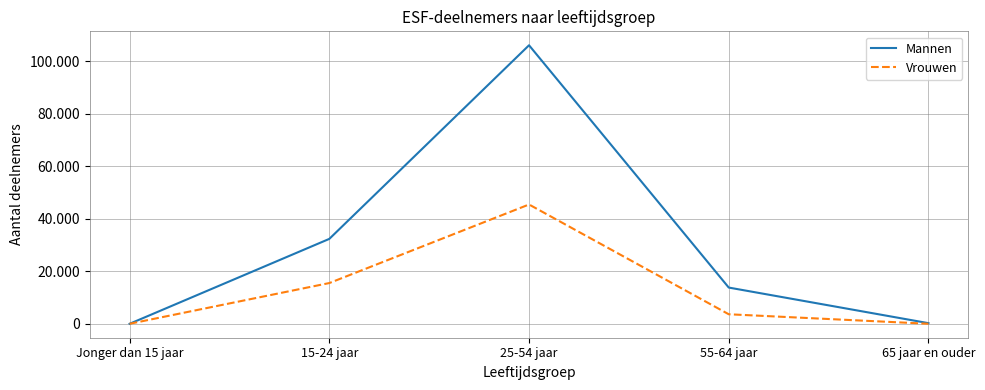

True or false: Vrouwen and Mannen intersect in this chart.

False